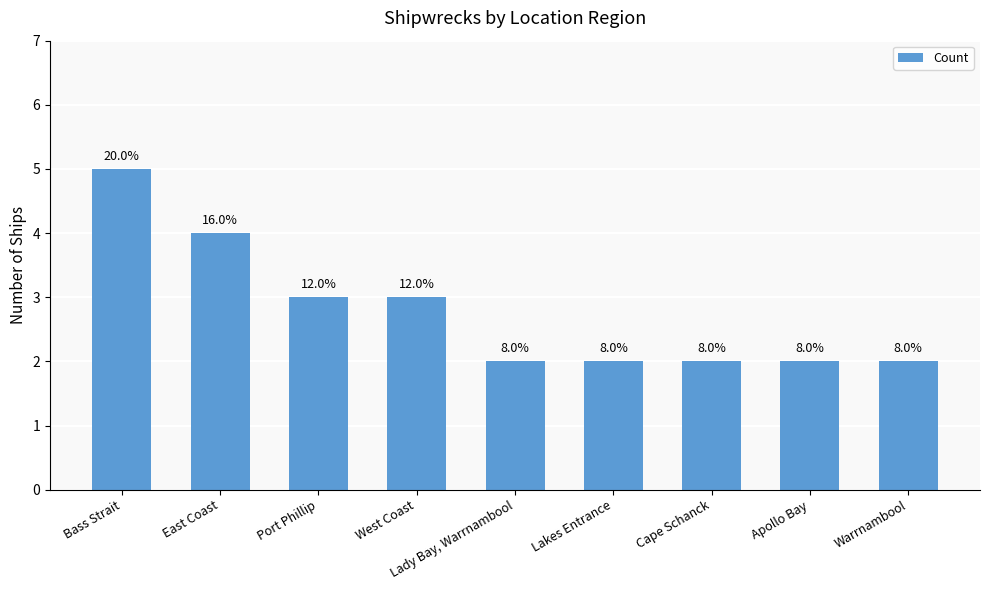

True or false: the data shows 5 at Bass Strait.

True